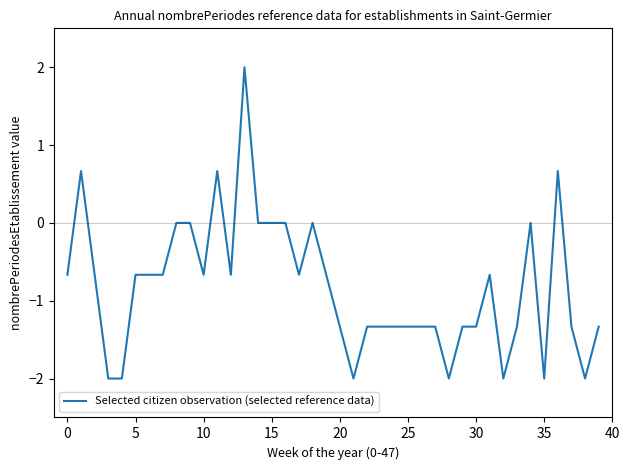

Reading right to left, what are all the values shown in this chart?

-1.3	-2.0	-1.3	0.7	-2.0	0.0	-1.3	-2.0	-0.7	-1.3	-1.3	-2.0	-1.3	-1.3	-1.3	-1.3	-1.3	-1.3	-2.0	-1.3	-0.7	0.0	-0.7	0.0	0.0	0.0	2.0	-0.7	0.7	-0.7	0.0	0.0	-0.7	-0.7	-0.7	-2.0	-2.0	-0.7	0.7	-0.7